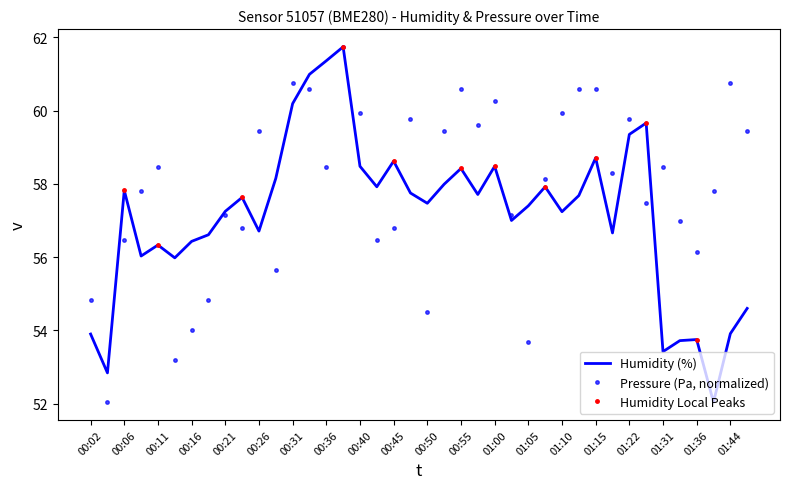

The value of Humidity (%) at 00:26 is 30.8. True or false?

False